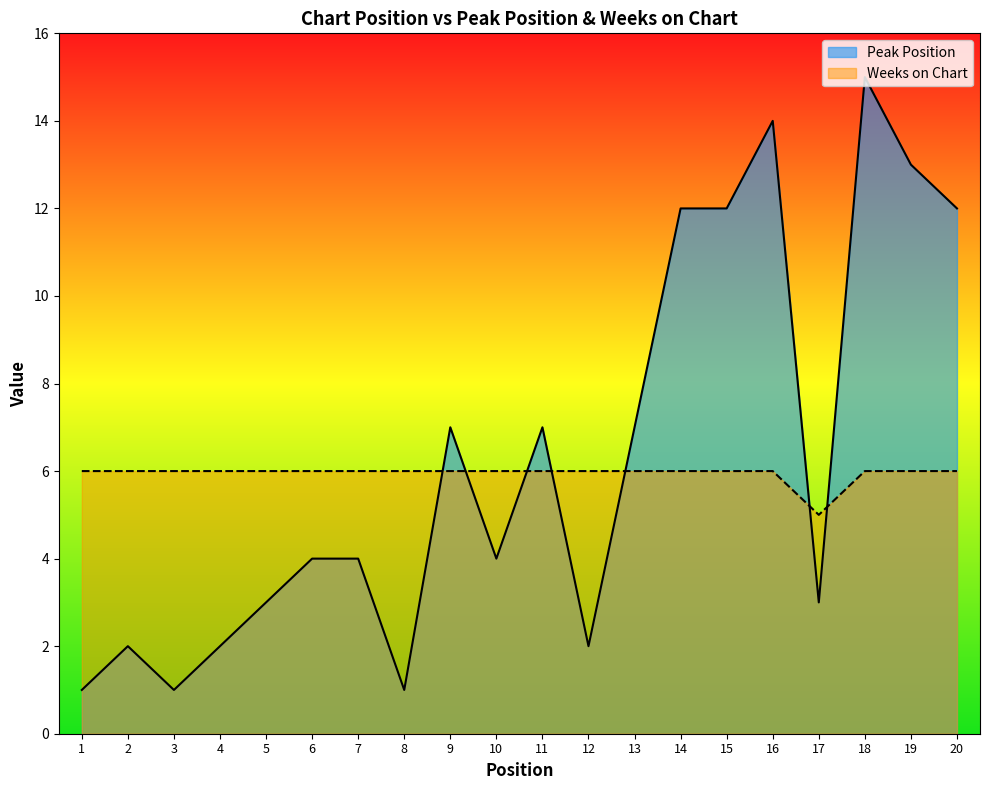

Between which two adjacent categories do Weeks on Chart and Peak Position first intersect?

8 and 9